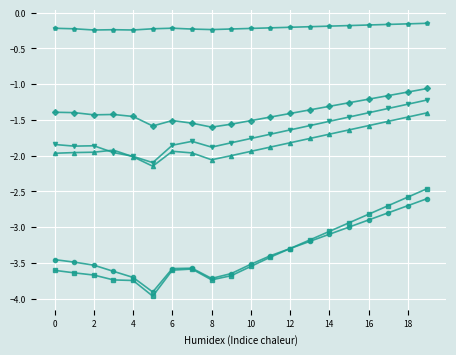

What is the minimum value shown in the chart?

-4.0